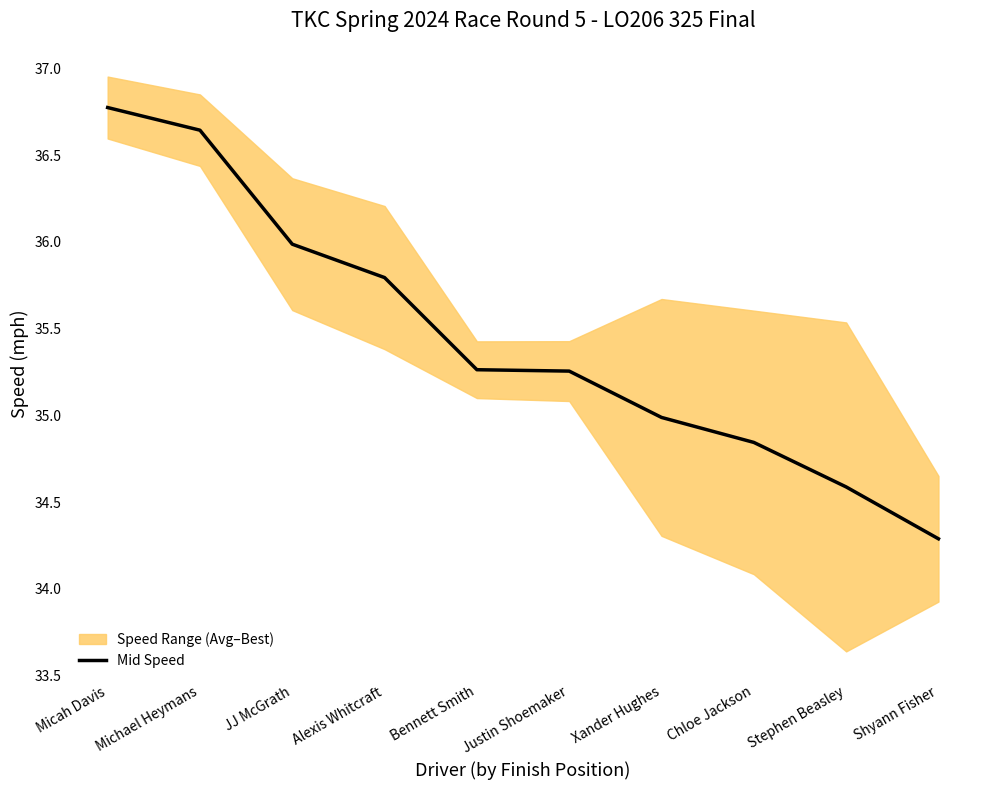

At which category does the chart reach its peak across all series?

Micah Davis